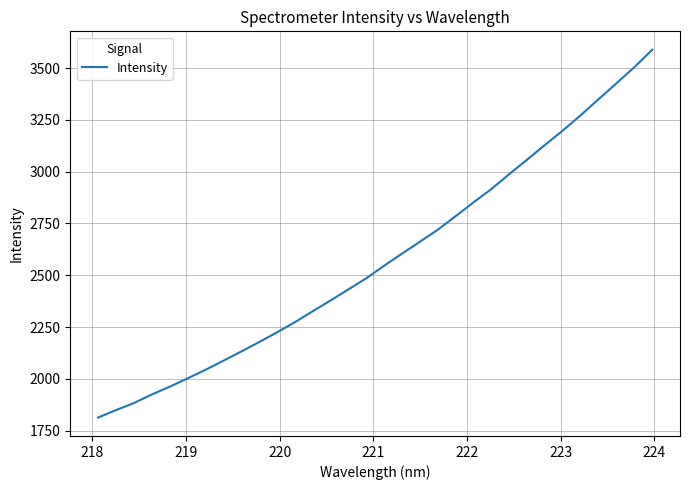

What is the maximum value shown in the chart?

3588.3